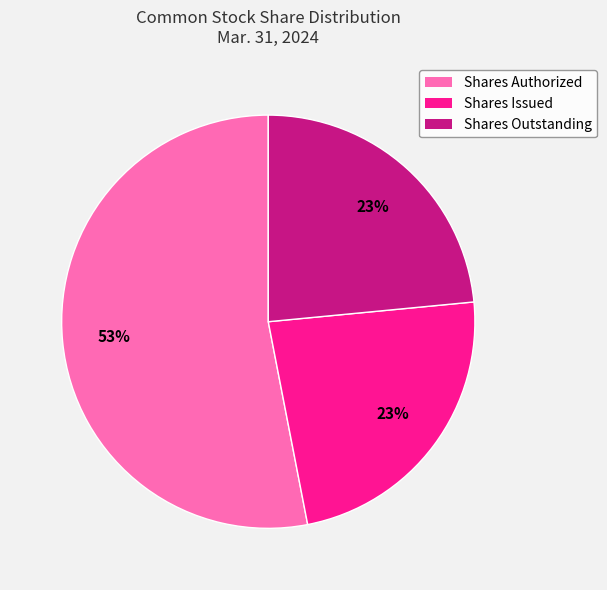

How many segments does this pie chart have?

3